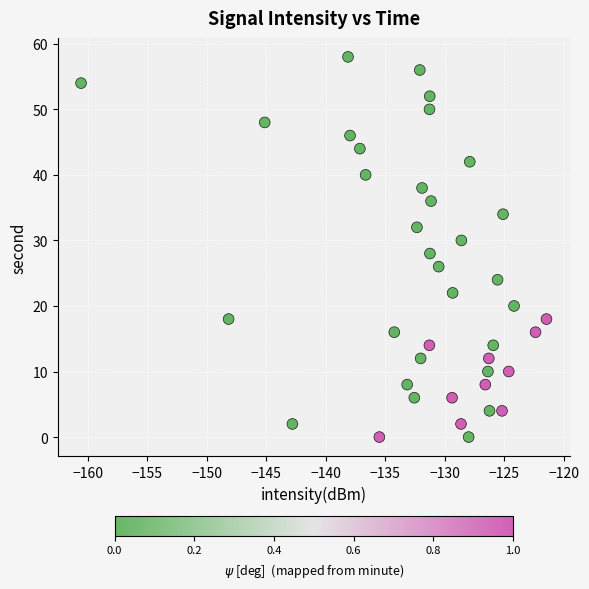

What is the range of Y values (max minus min)?

58